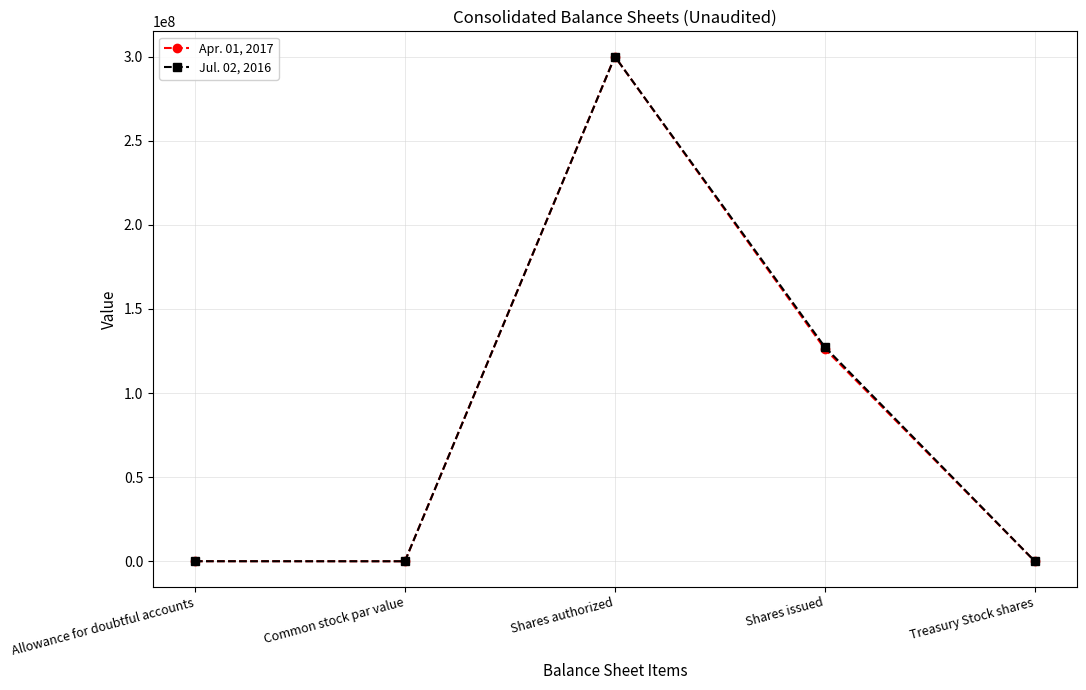

The value of Apr. 01, 2017 at Shares authorized is 300000000. True or false?

True